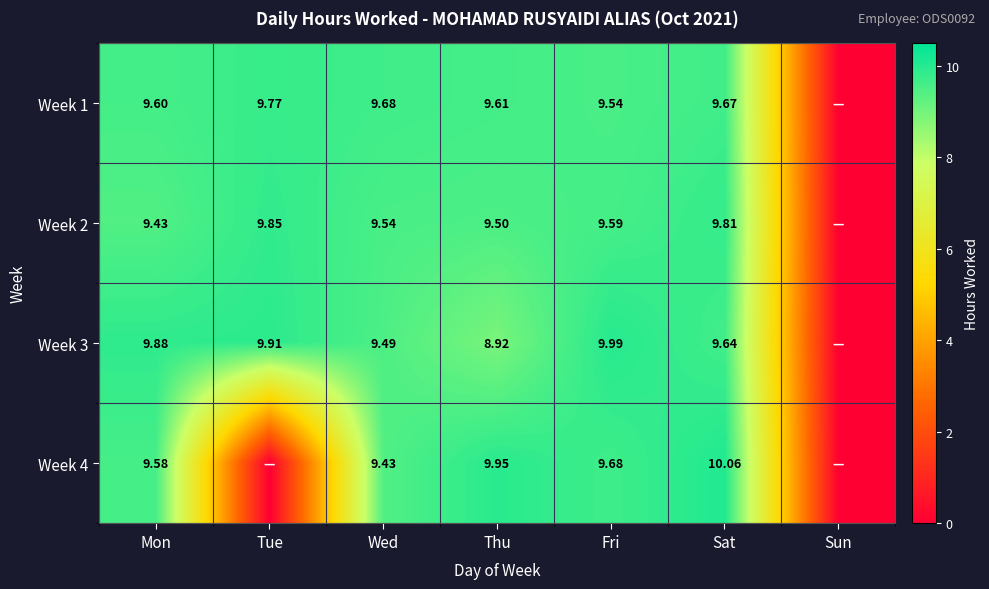

Is it true that Week 4 equals 5.8 at Mon?

False